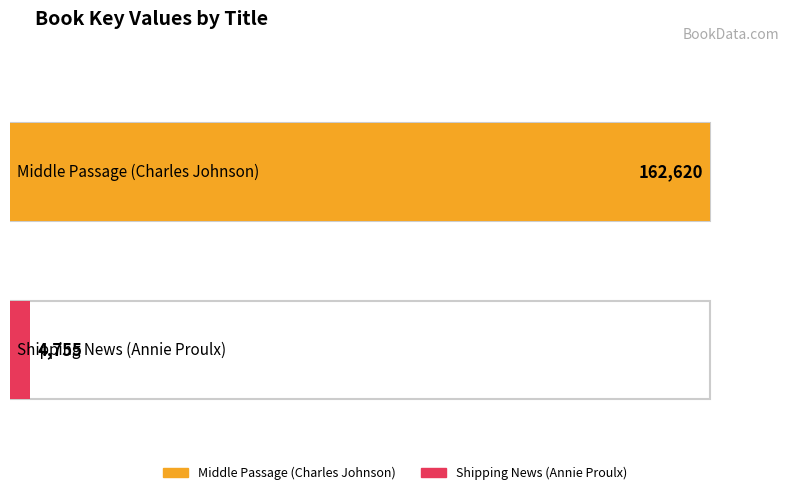

The value at Shipping News (Annie Proulx) is 7560. True or false?

False